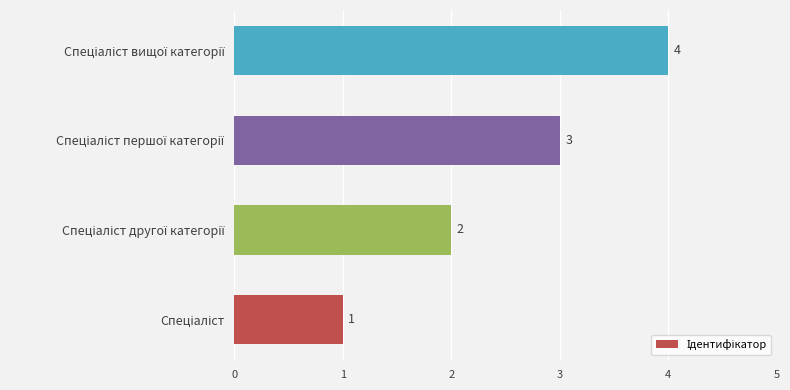

What is the maximum value shown in the chart?

4